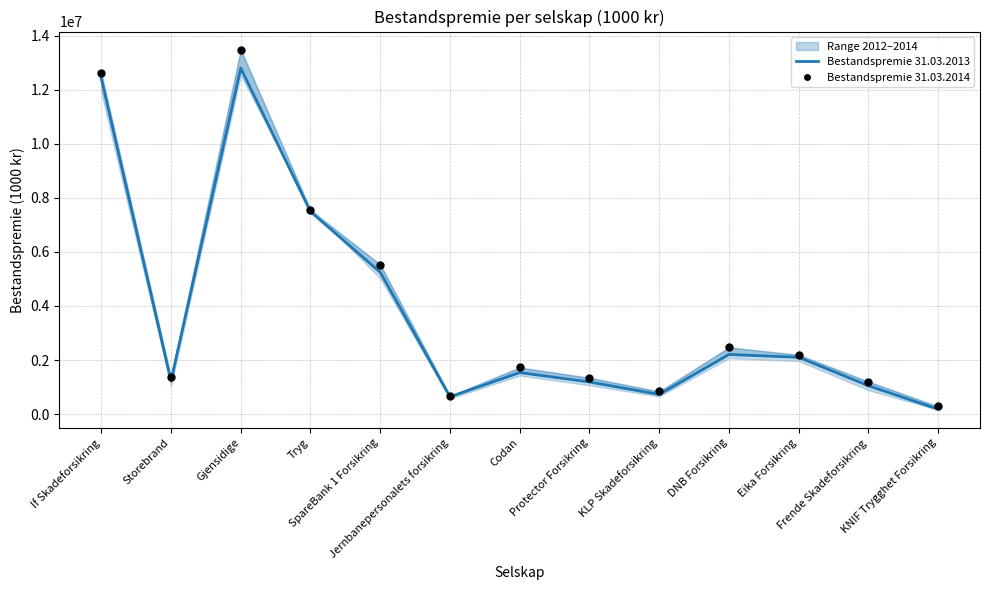

Which series has the widest spread of Y values?

Bestandspremie 31.03.2014